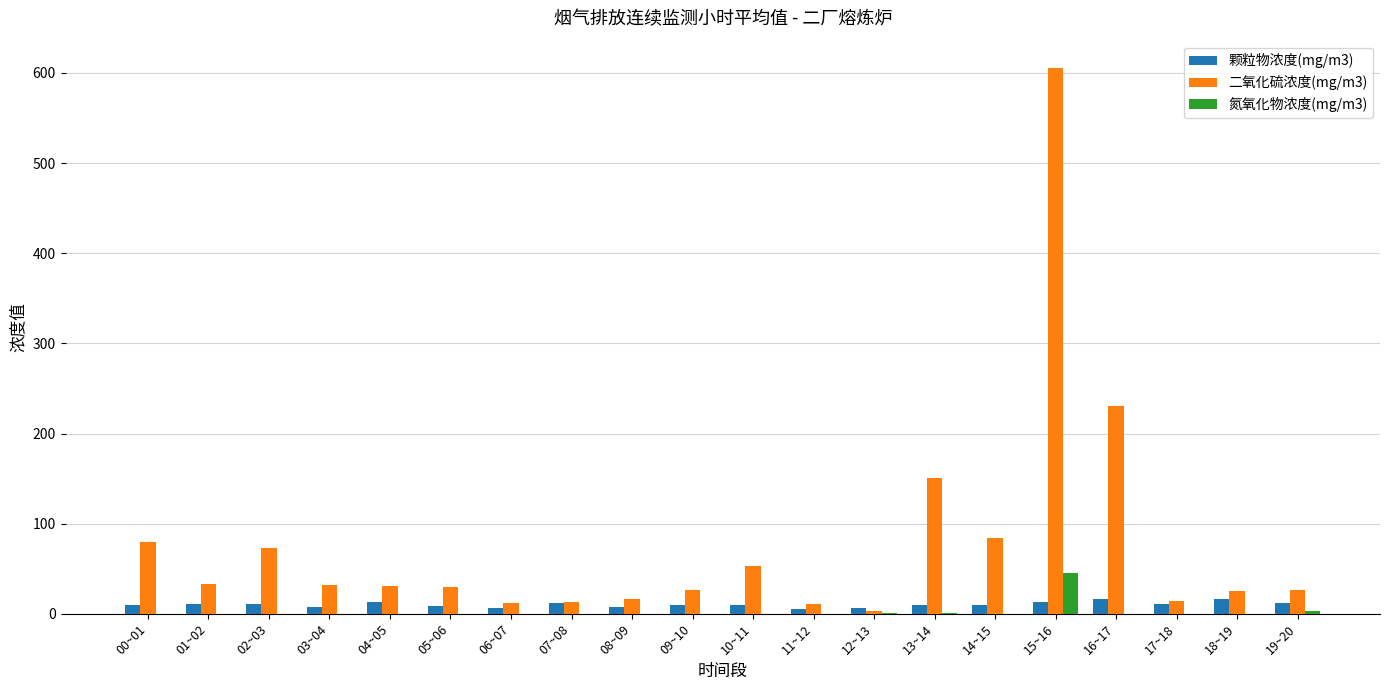

Is it true that 颗粒物浓度(mg/m3) equals 6.8 at 12~13?

True